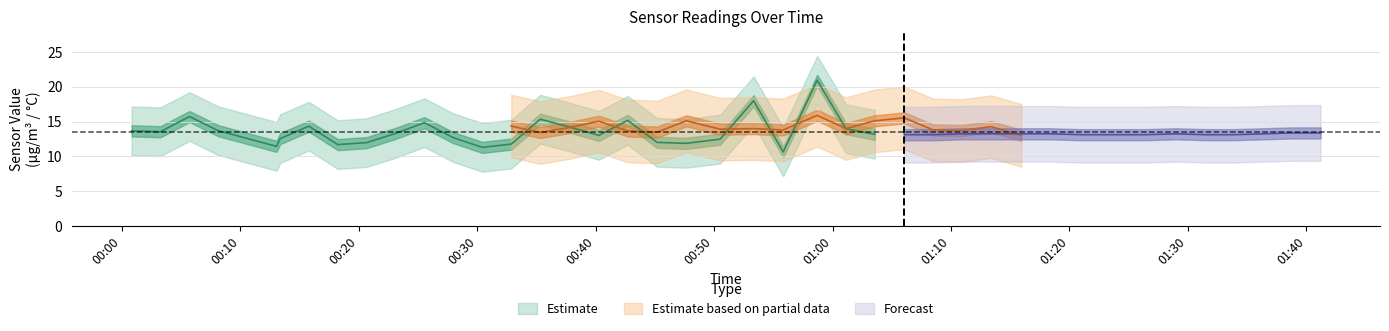

Does the chart have visible grid lines?

Yes